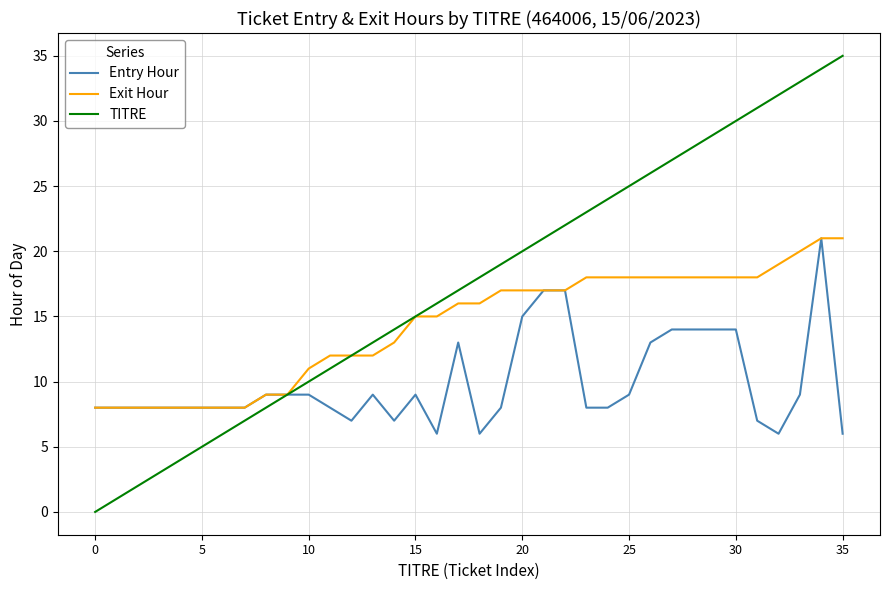

Rank the series by their average value, from highest to lowest.

TITRE, Exit Hour, Entry Hour